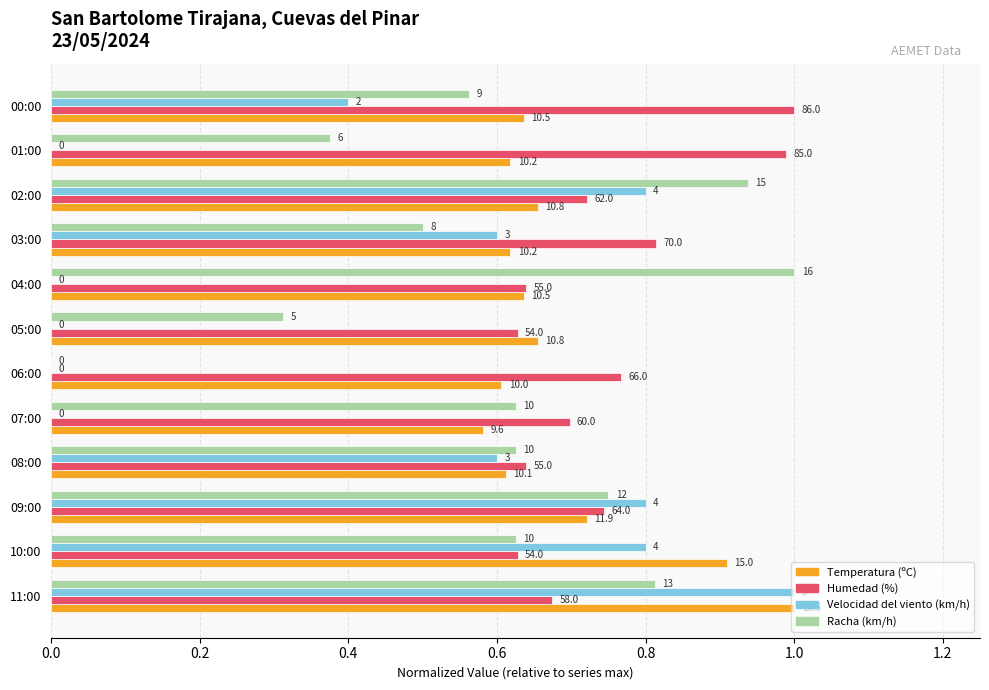

What position from the right is 03:00?

4